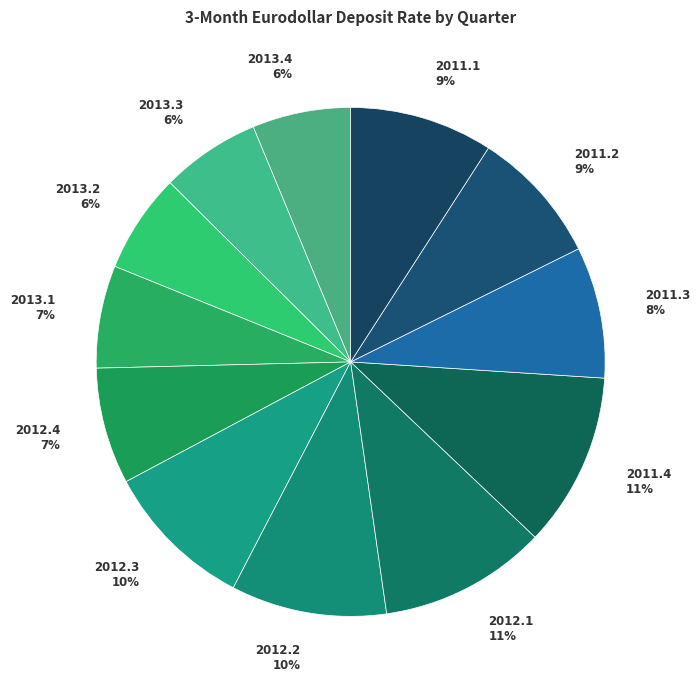

To the nearest percent, what portion does 2012.3 represent?

10%